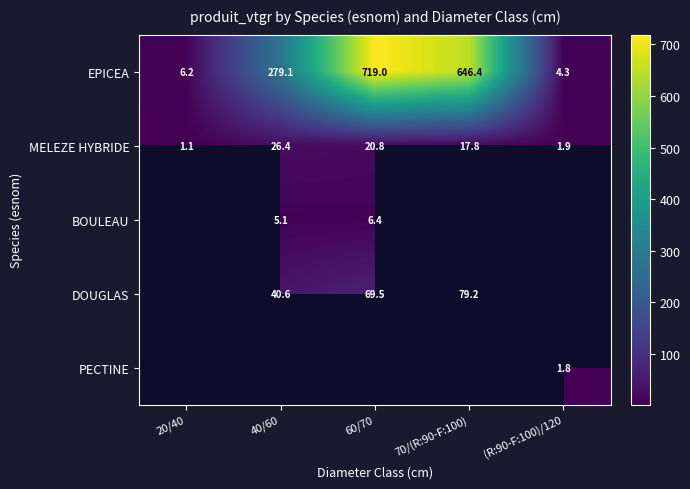

Is the value of MELEZE HYBRIDE at 40/60 greater than the value of EPICEA at 20/40?

Yes